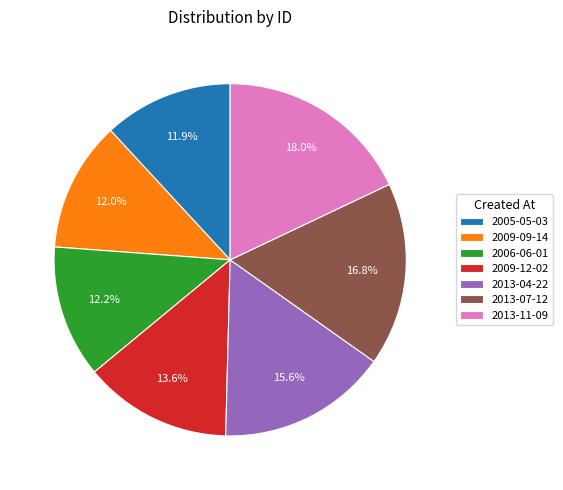

Which slice is the largest?

2013-11-09